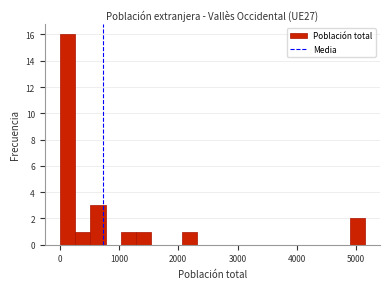

Read against the x-axis, roughly where is the centre of the tallest bar?

100